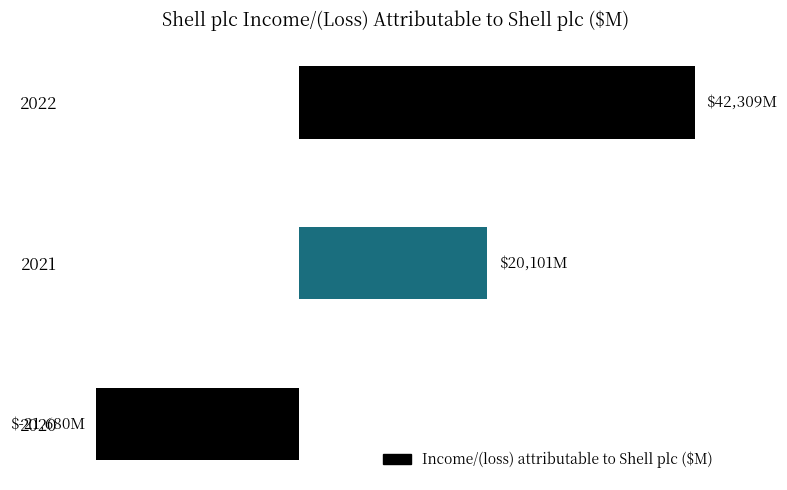

Does the chart contain any negative values?

Yes